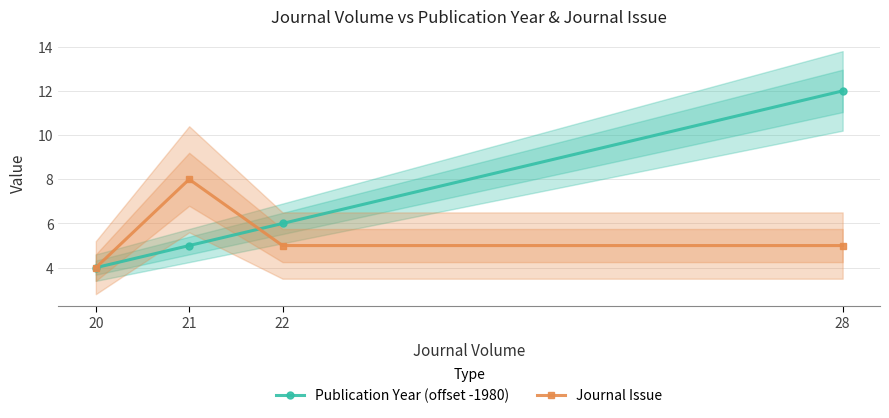

At which label is Publication Year (offset -1980) closest to 8?

22